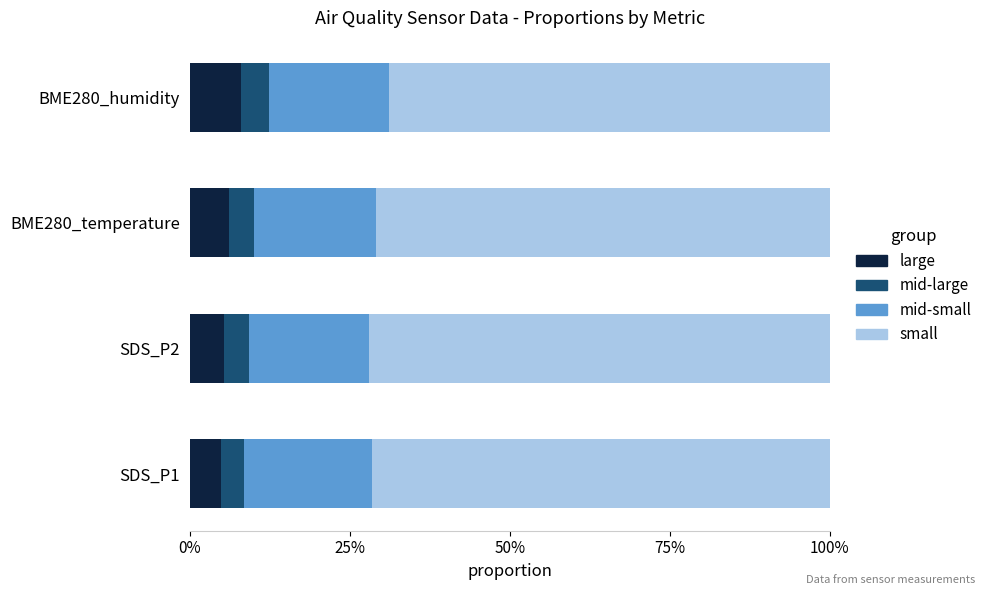

What are all the series names shown in the legend?

large, mid-large, mid-small, small